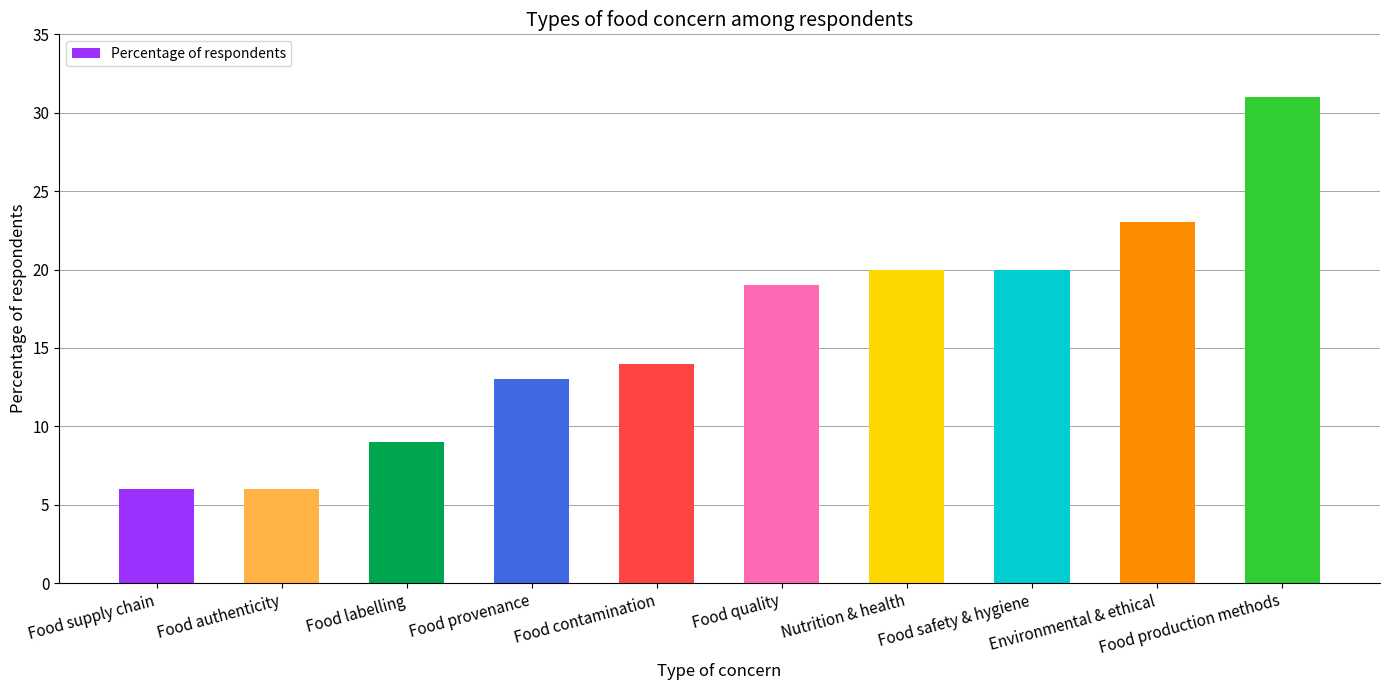

How many series are shown in this chart?

1